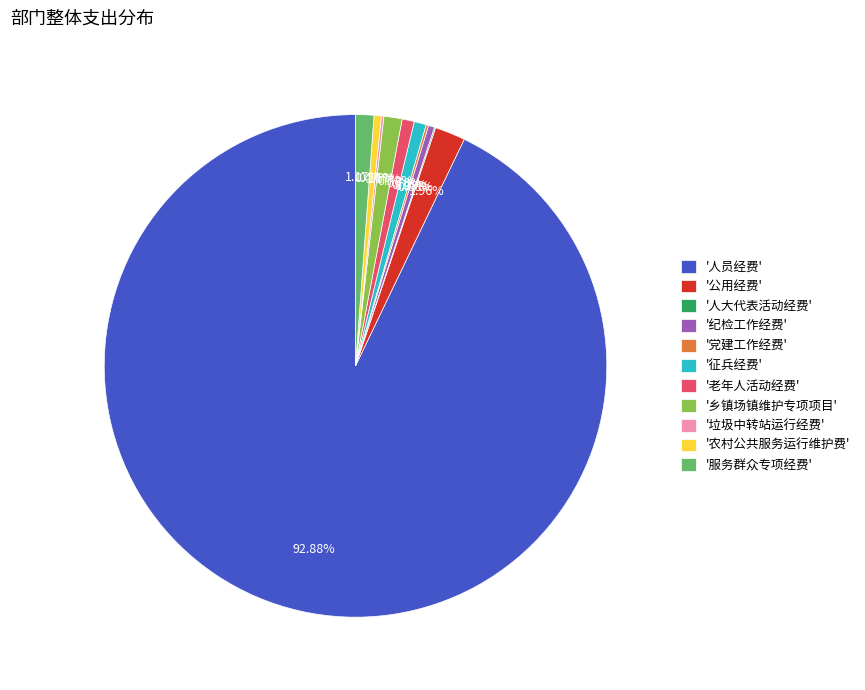

Is the sum of '乡镇场镇维护专项项目' and '农村公共服务运行维护费' greater than half?

No